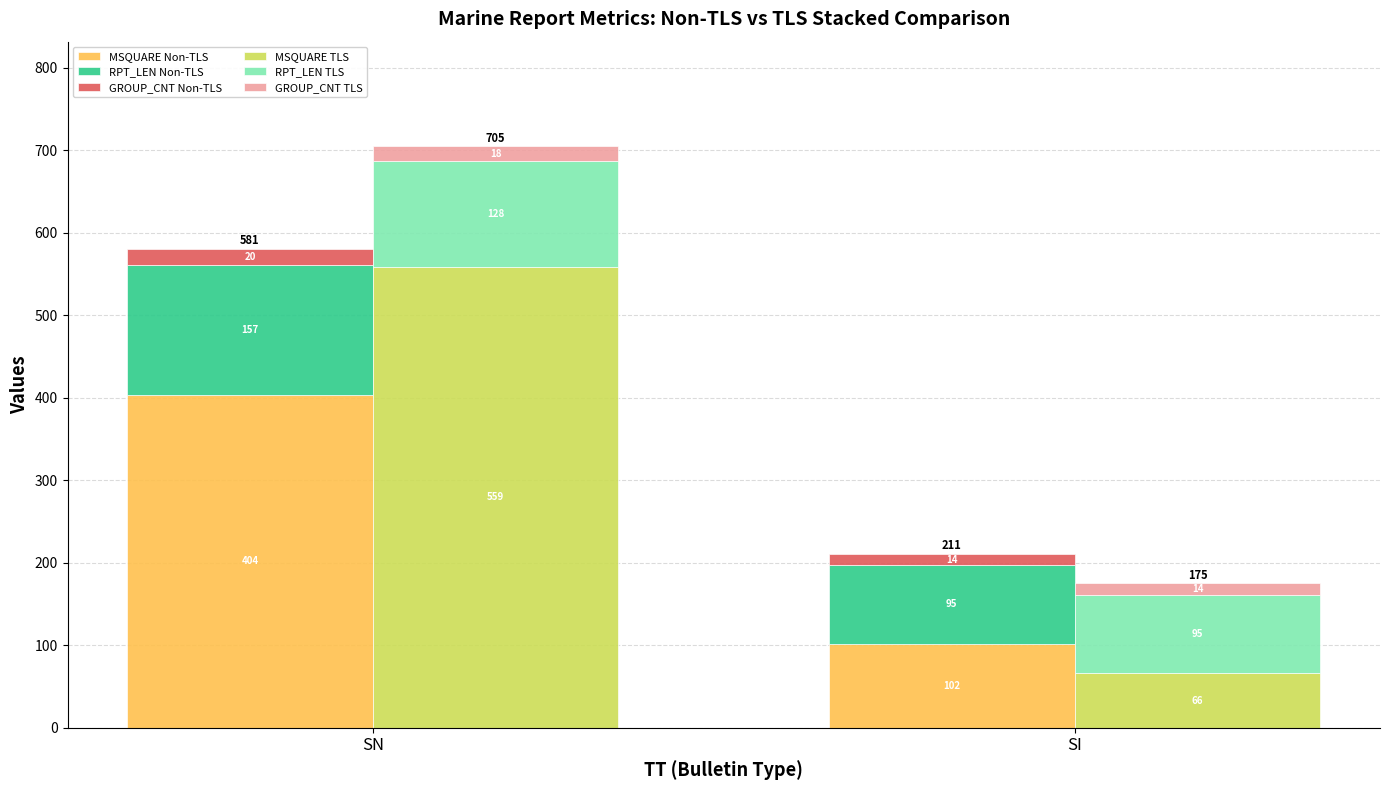

What is the total value across all series at SI?

386